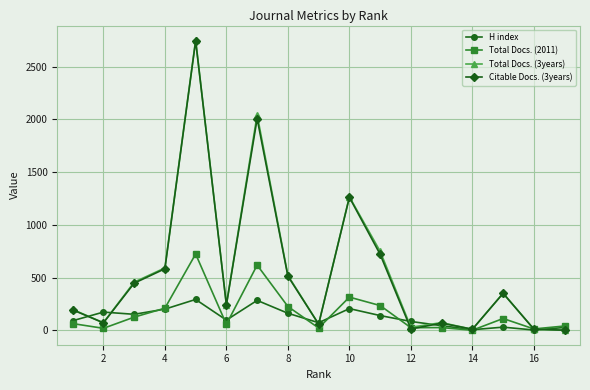

How many categories are shown in the chart?

17